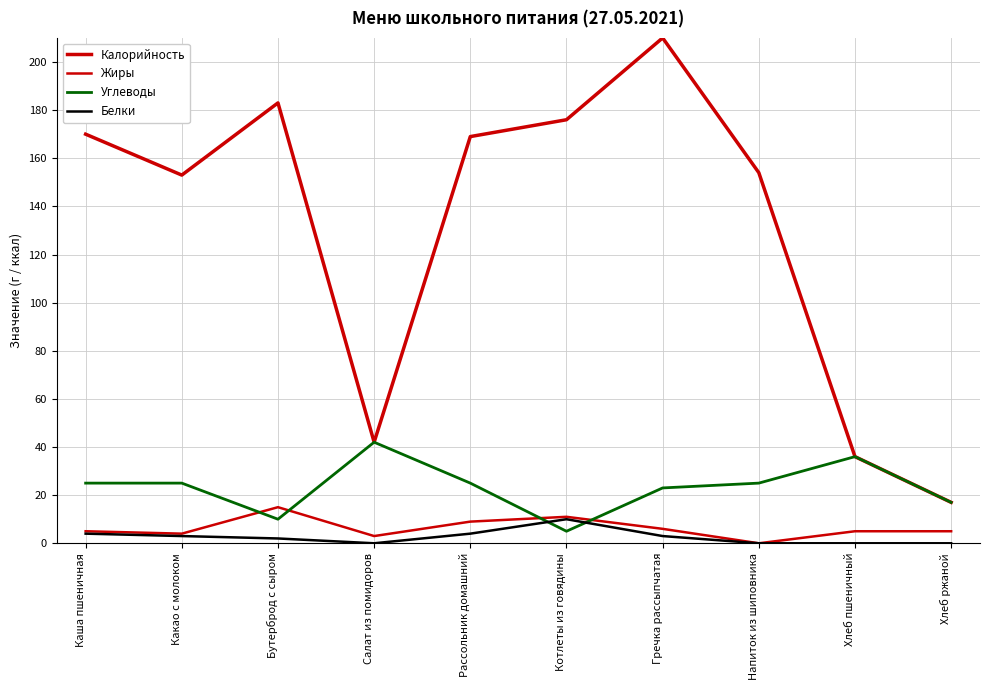

Which series has the largest total across all categories?

Калорийность